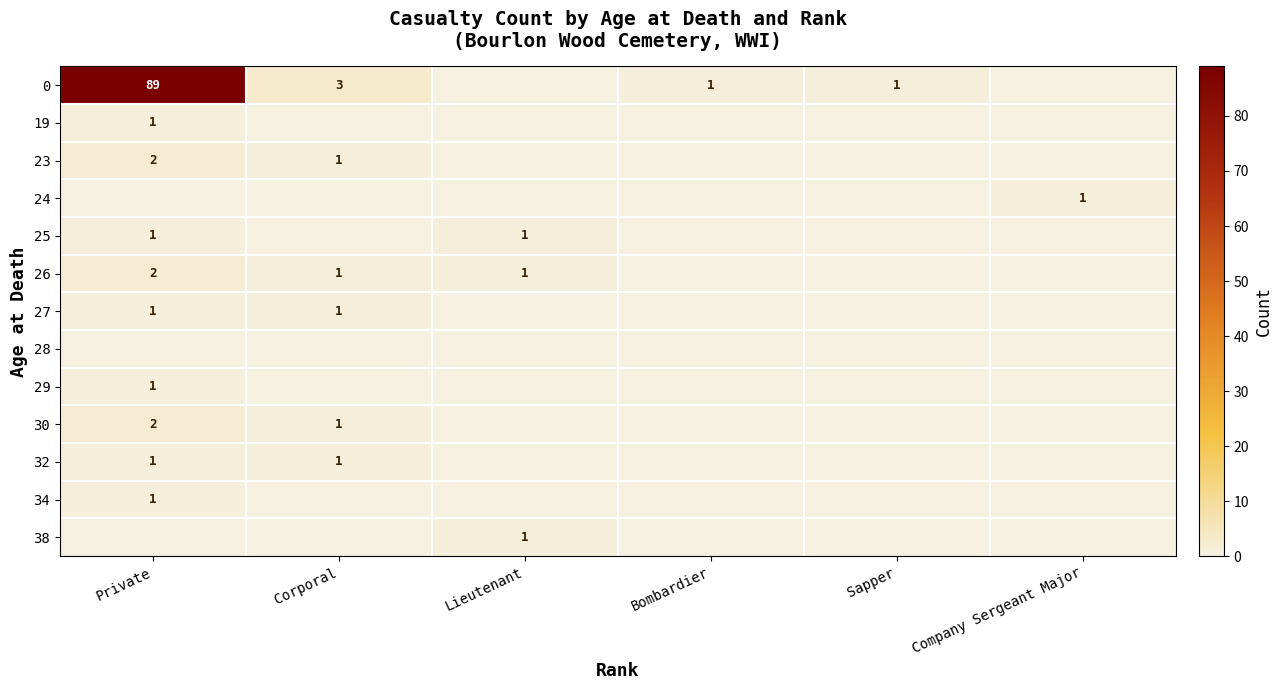

True or false: 0 has a value of 2 at Sapper.

False